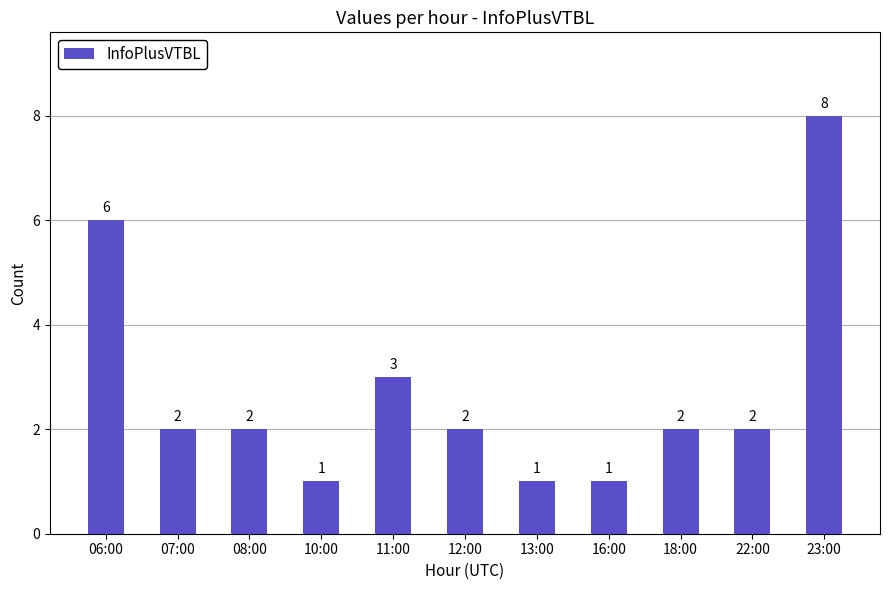

How many distinct data groups are displayed?

1